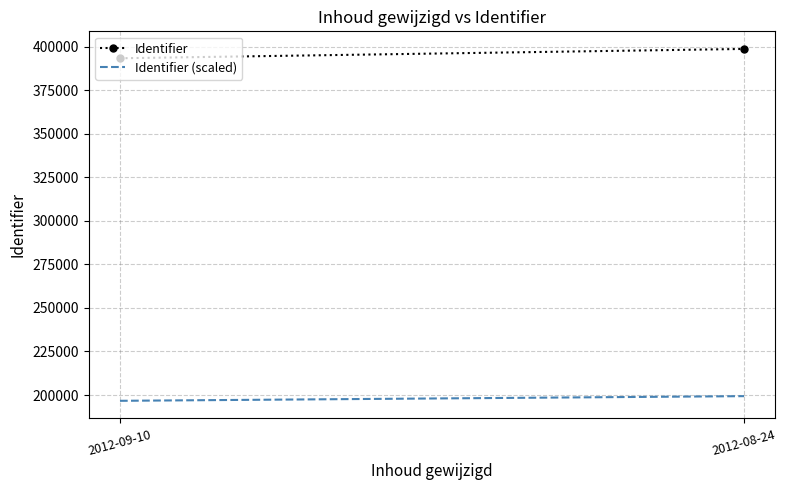

List the series in order of their peak value, lowest first.

Identifier (scaled), Identifier